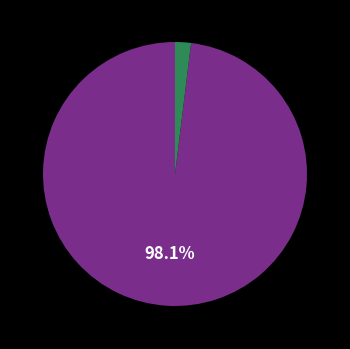

How many segments does this pie chart have?

2